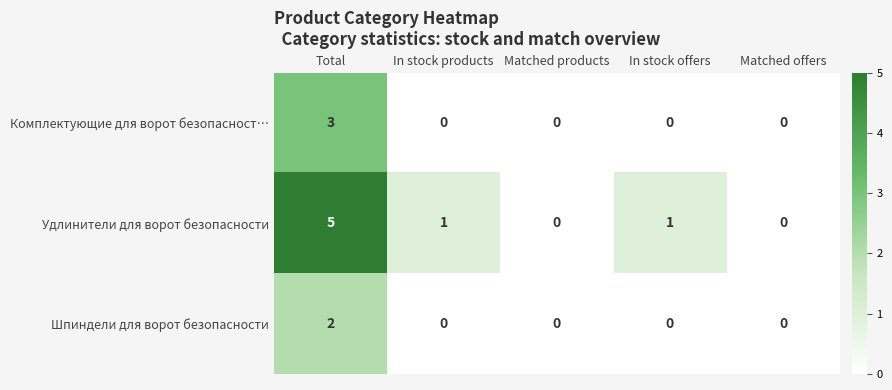

How many data points does each series have?

5